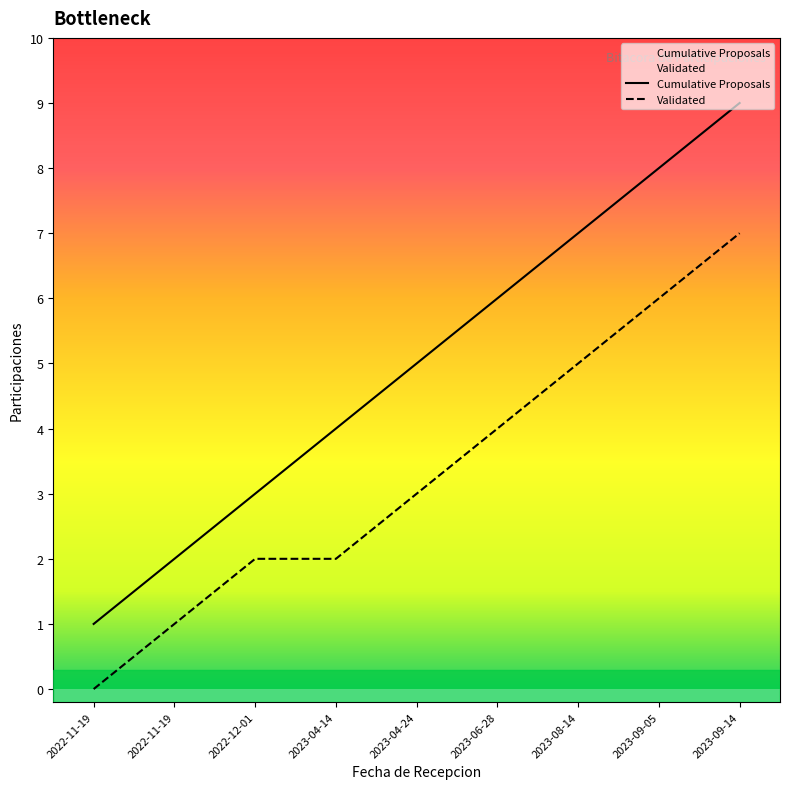

Which label corresponds to the largest value in the chart?

2023-09-14